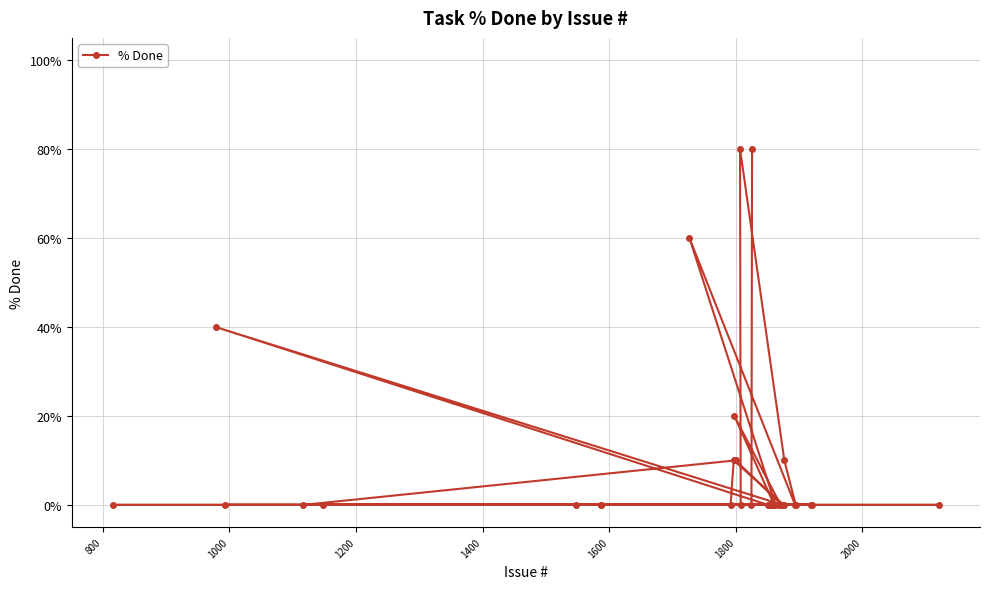

Reading right to left, list all the values displayed in this chart.

0	0	0	0	0	10	0	0	0	0	0	0	0	0	0	0	0	0	0	0	0	0	0	80	0	0	80	10	20	10	0	60	0	0	0	0	0	0	40	0